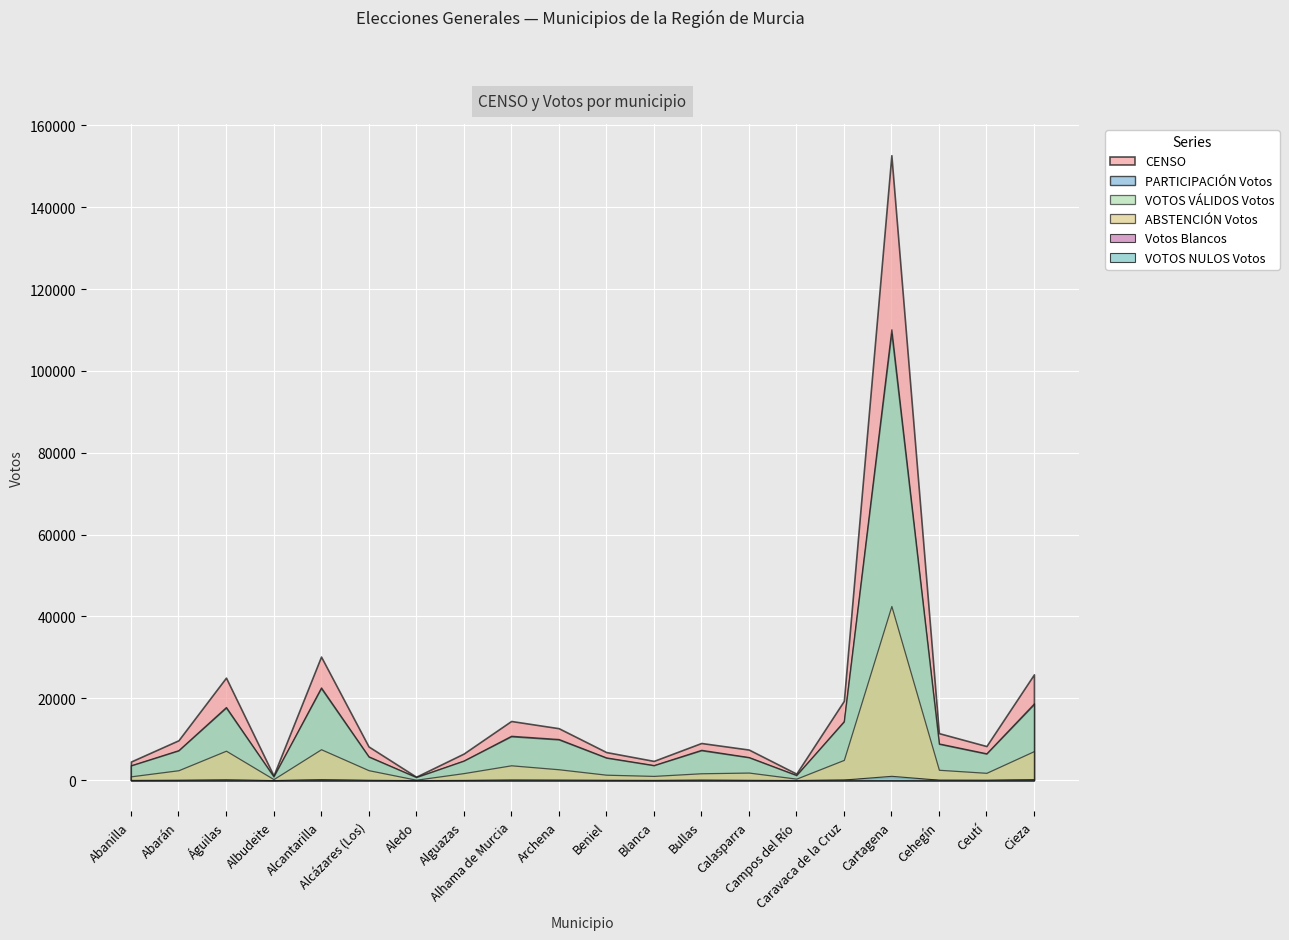

At which label does CENSO first exceed 9069?

Abarán